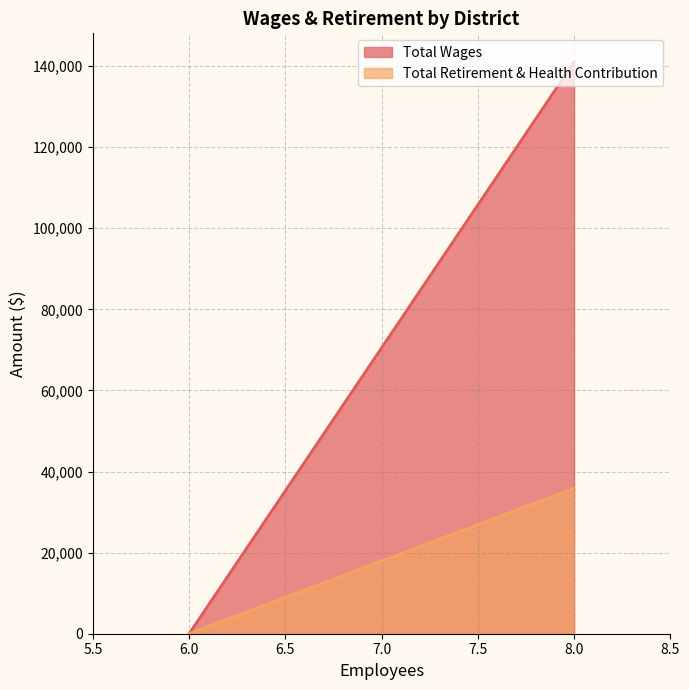

Rank the series at 8 from highest to lowest value.

Total Wages, Total Retirement & Health Contribution